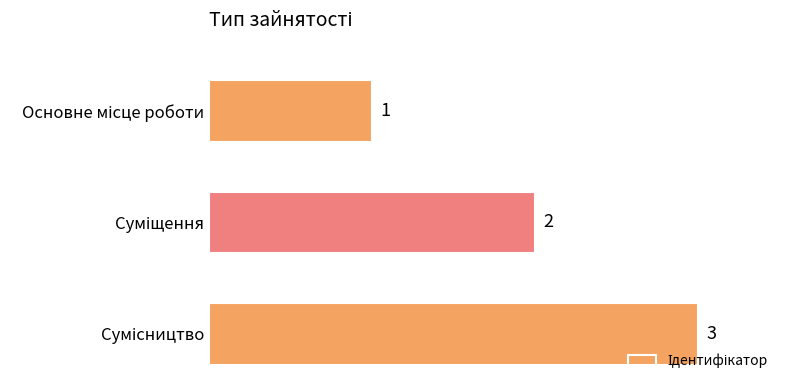

How many data points does each series have?

3